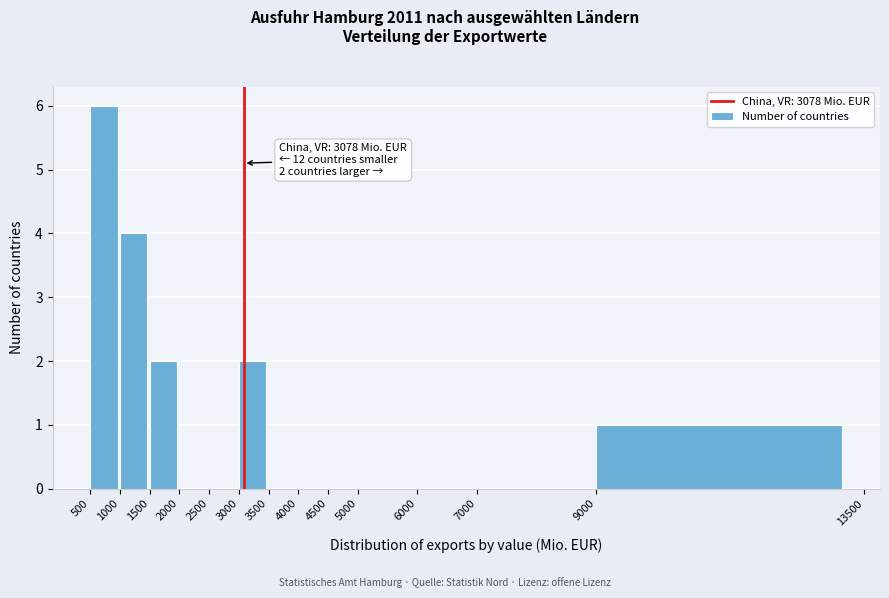

Over which range of the x-axis is the bar tallest?

500 to 1000